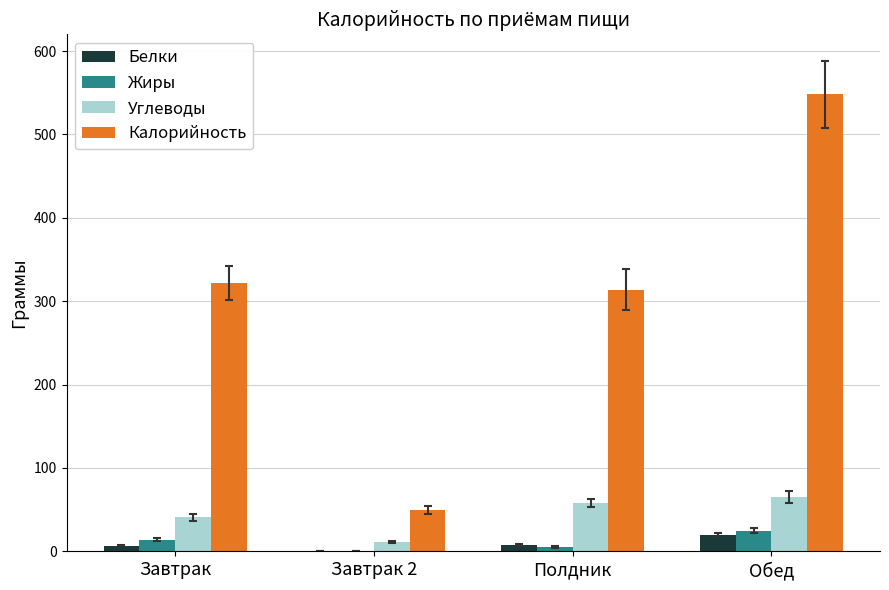

What is the maximum value for Углеводы?

65